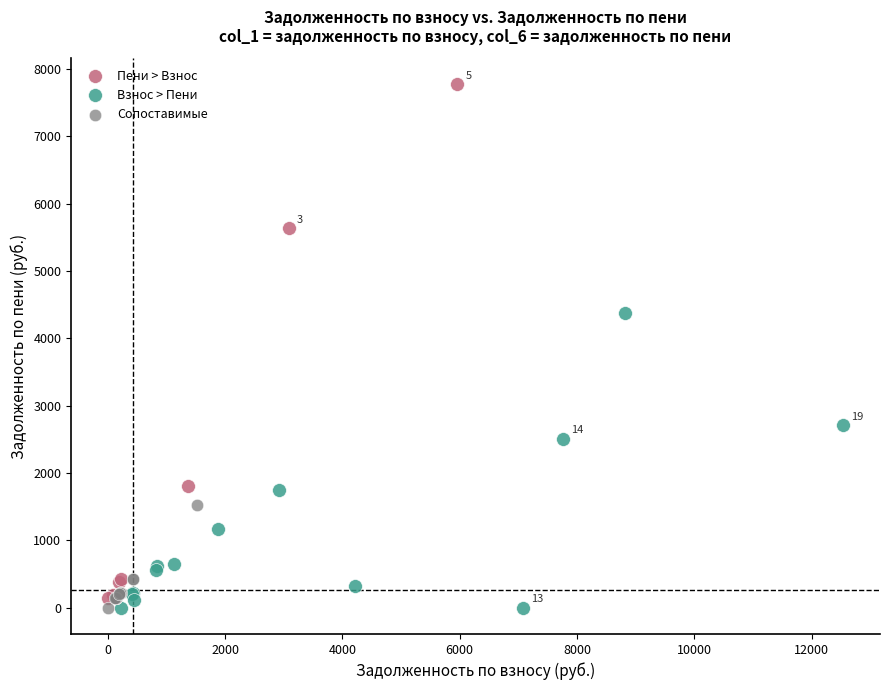

Which series contains the highest Y value?

Пени > Взнос